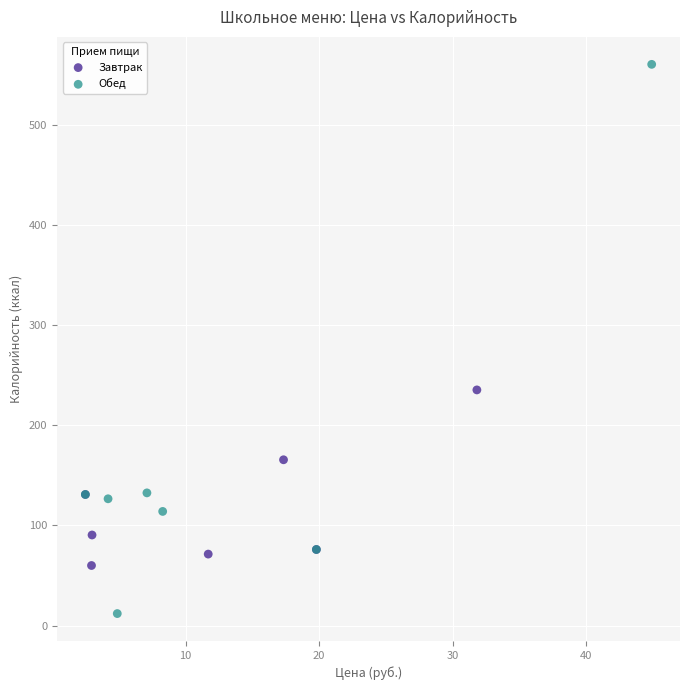

Which series reaches the maximum Y coordinate?

Обед